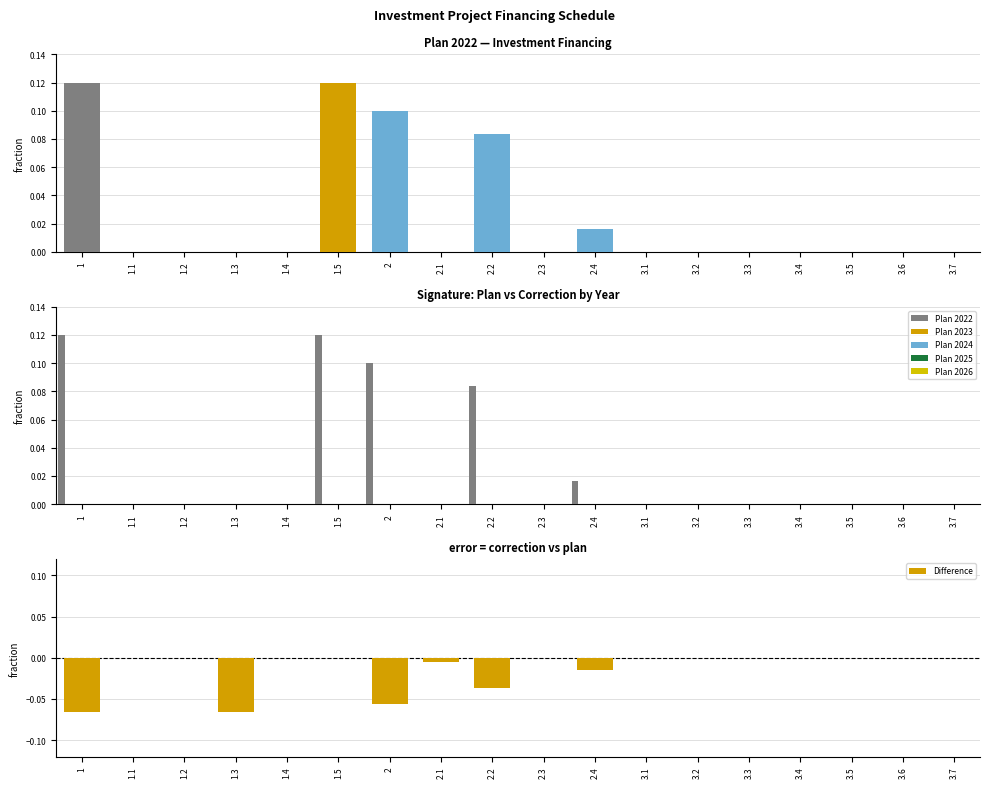

What is the label of the 9th bar from the left?

2.2